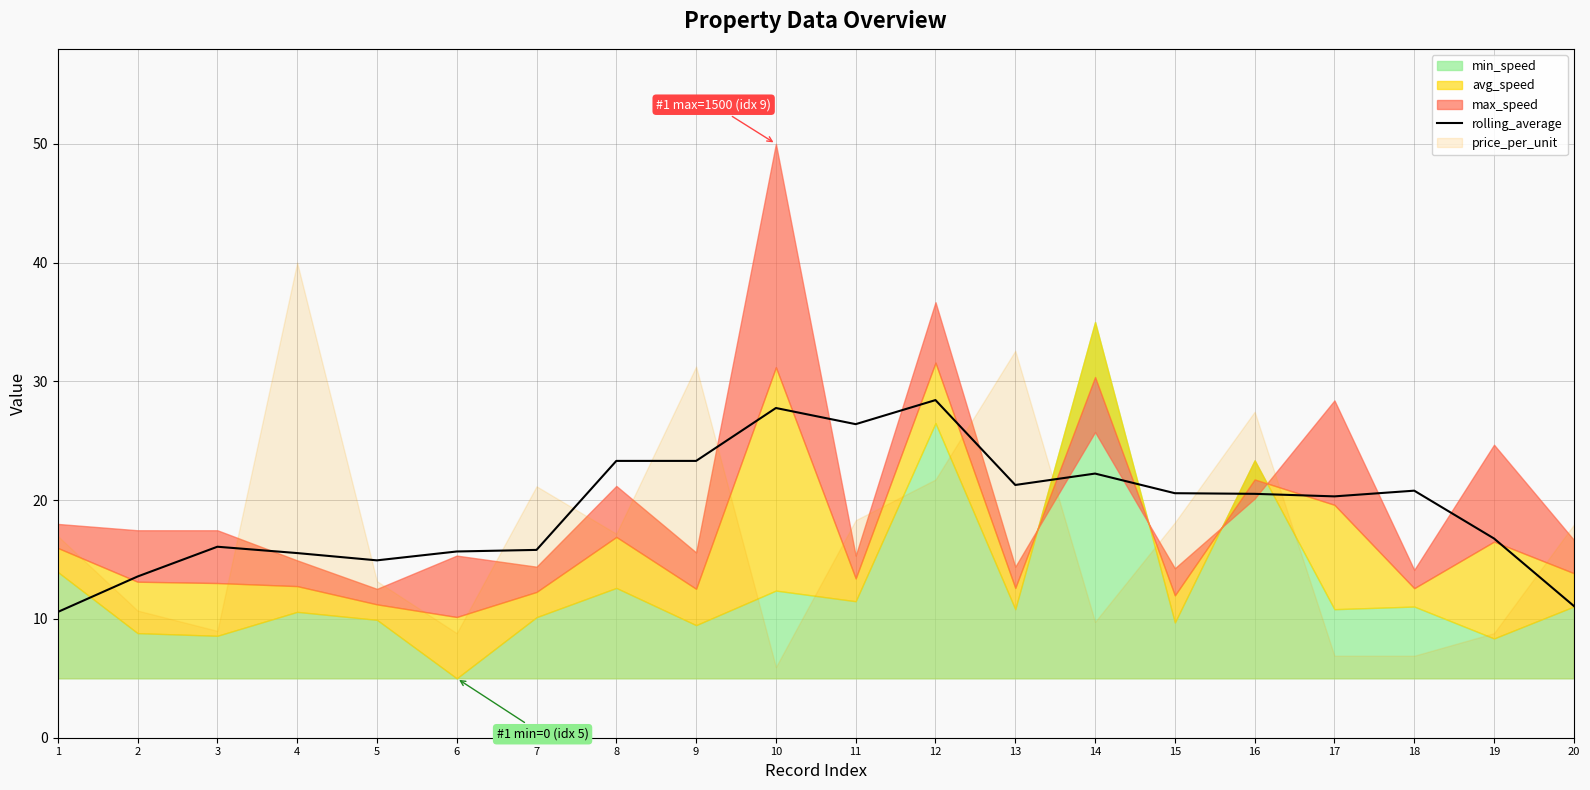

Is it true that rolling_average equals 15.3 at 20?

False